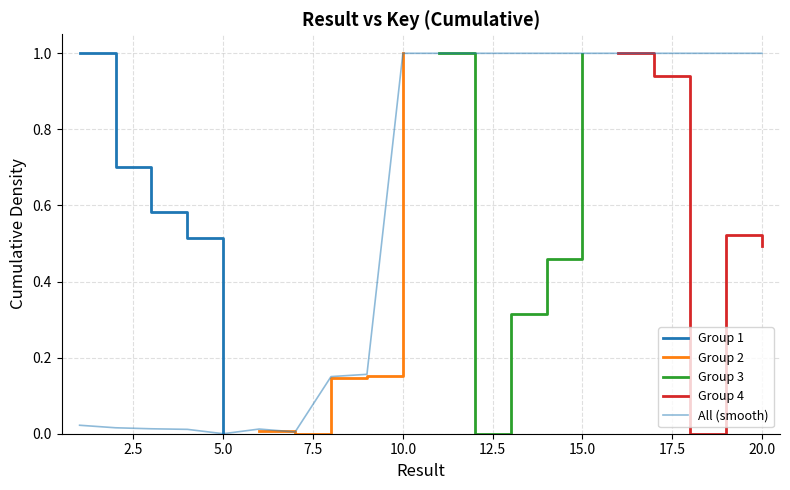

Does the chart display data point markers on the line(s)?

No